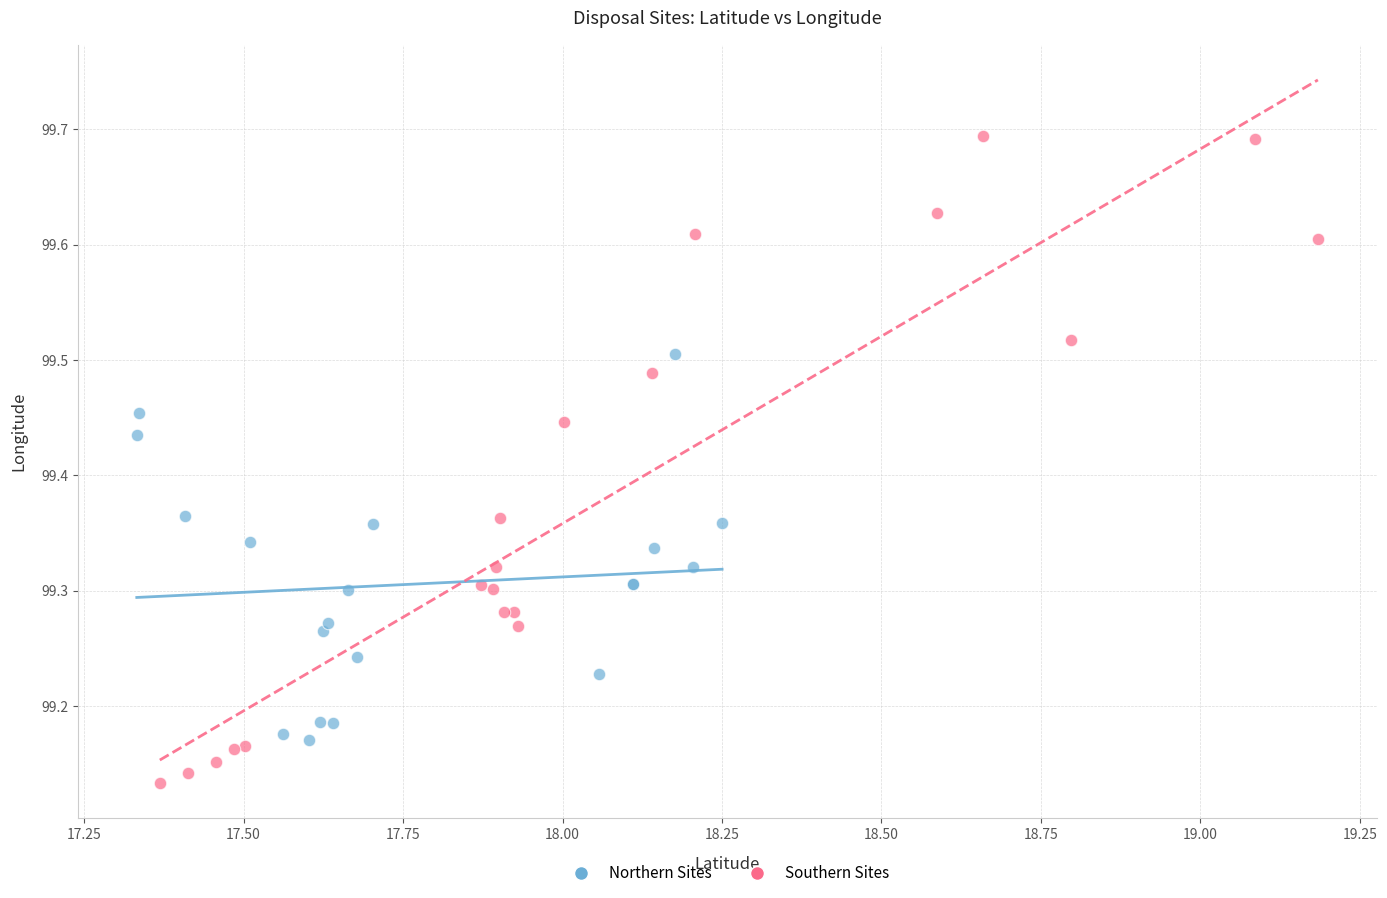

Which series reaches the minimum Y coordinate?

Southern Sites